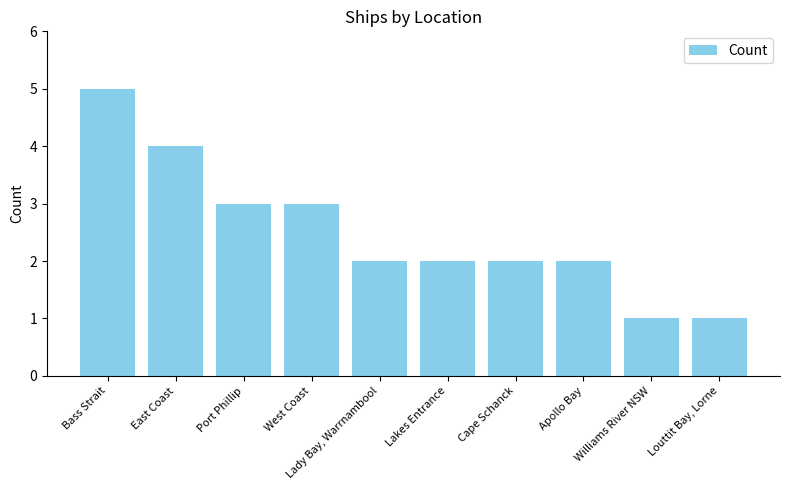

What is the difference between the maximum and minimum values?

4